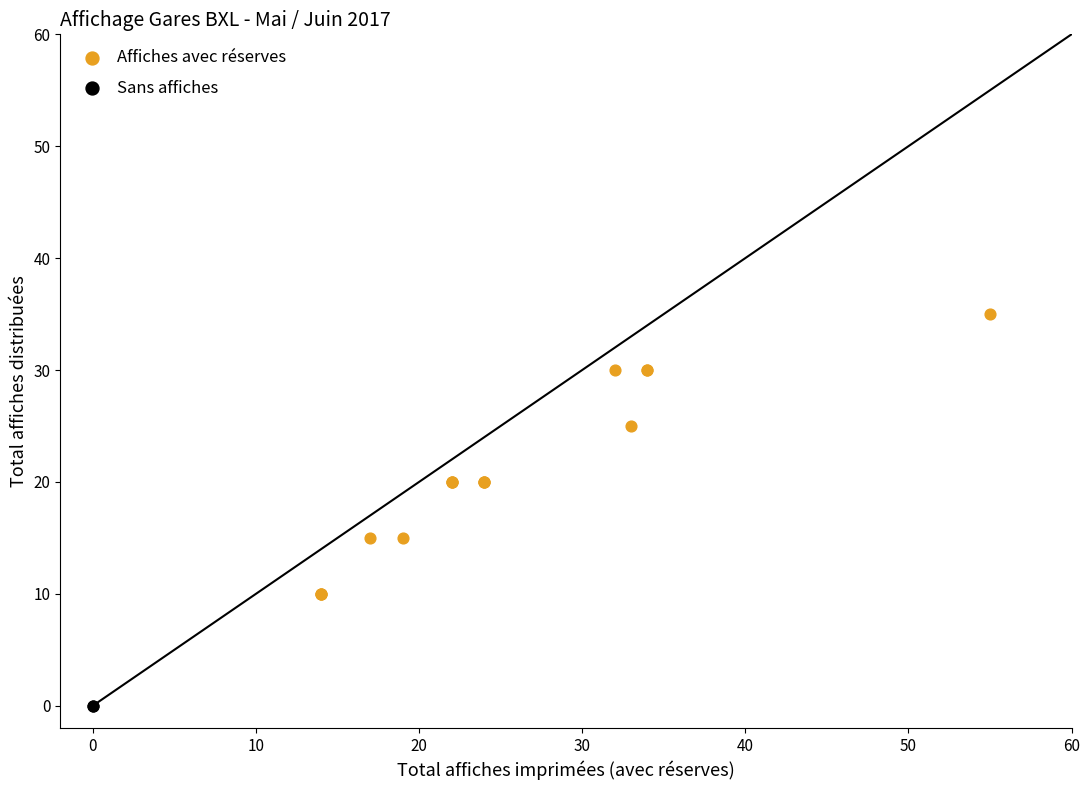

Which series reaches the minimum Y coordinate?

Sans affiches